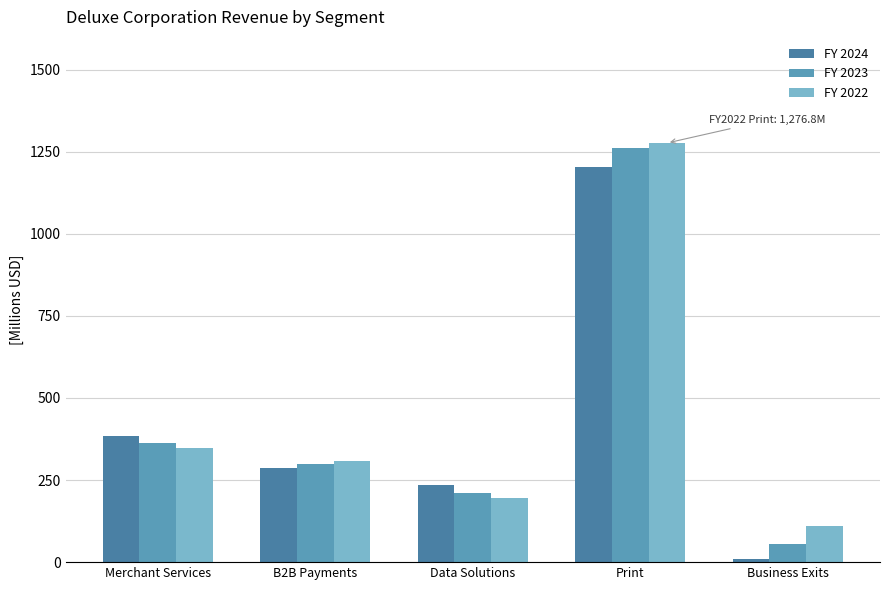

Reading left to right, what are all the values shown in this chart?

FY 2024: 384.0	287.9	234.0	1205.1	10.8
FY 2023: 364.2	299.2	211.8	1261.3	55.8
FY 2022: 347.7	307.1	196.7	1276.8	109.7